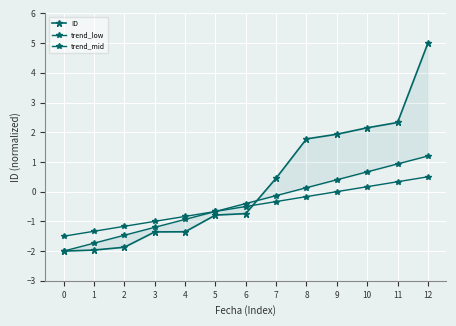

What is the difference between the maximum and second lowest values in the trend_mid series?

1.8